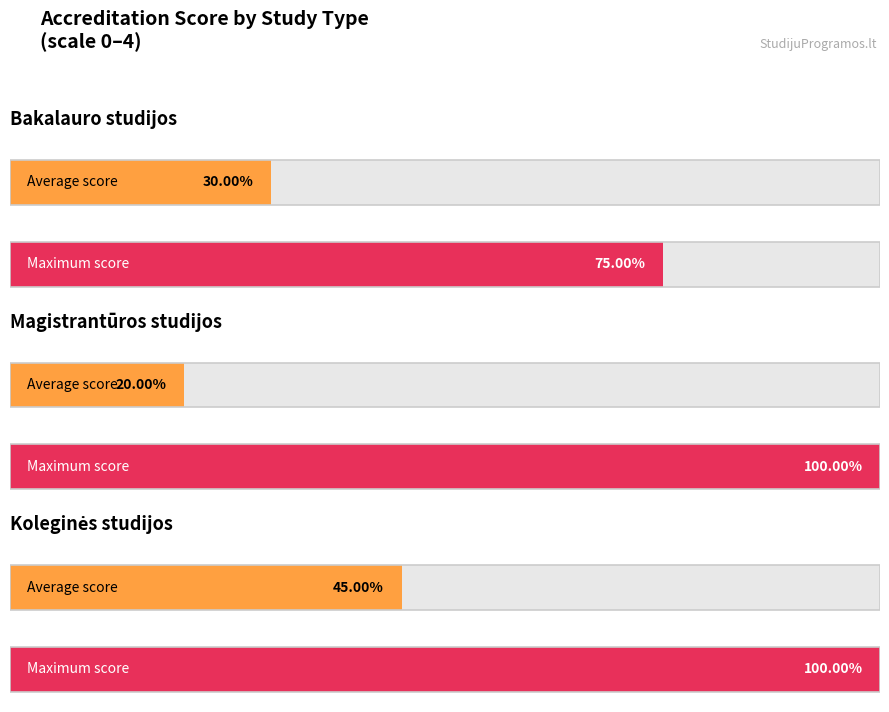

The Magistrantūros studijos series shows -3 at 7. True or false?

False